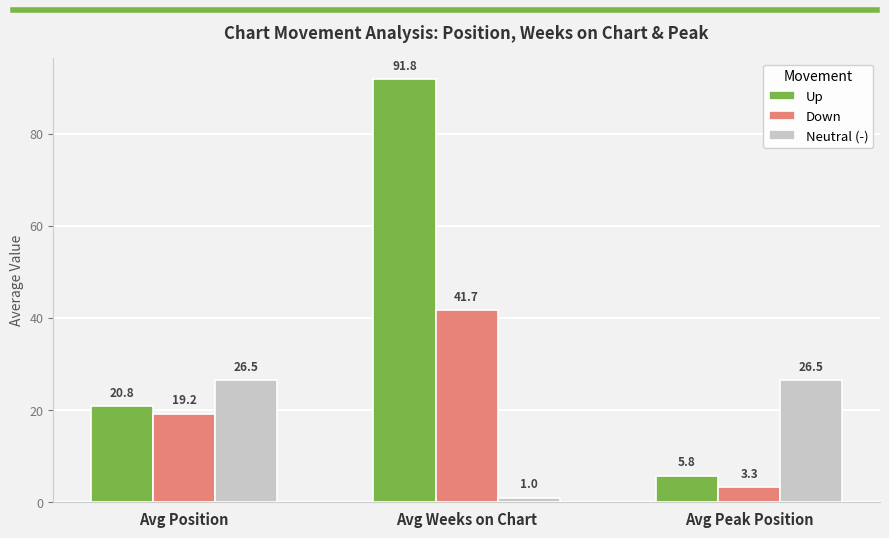

How many bars are there in each group?

3